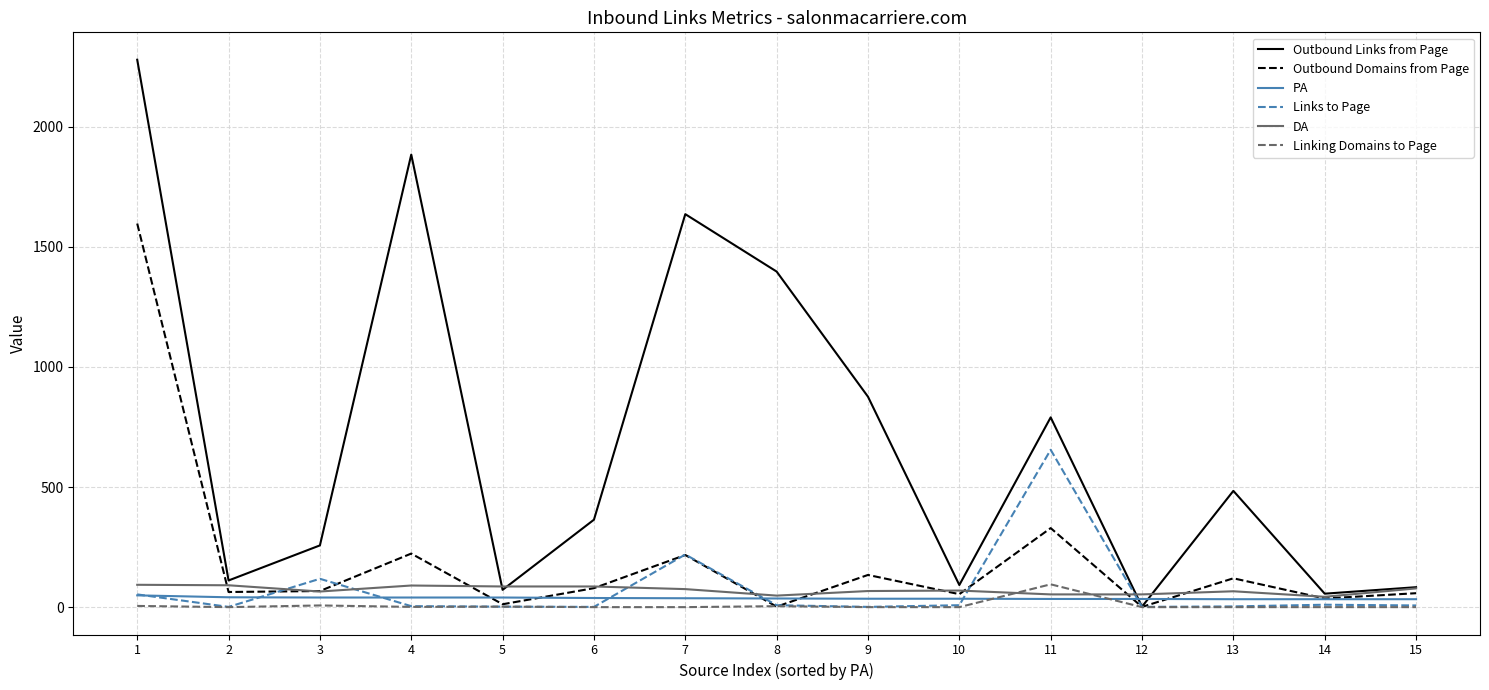

Does the chart display data point markers on the line(s)?

No